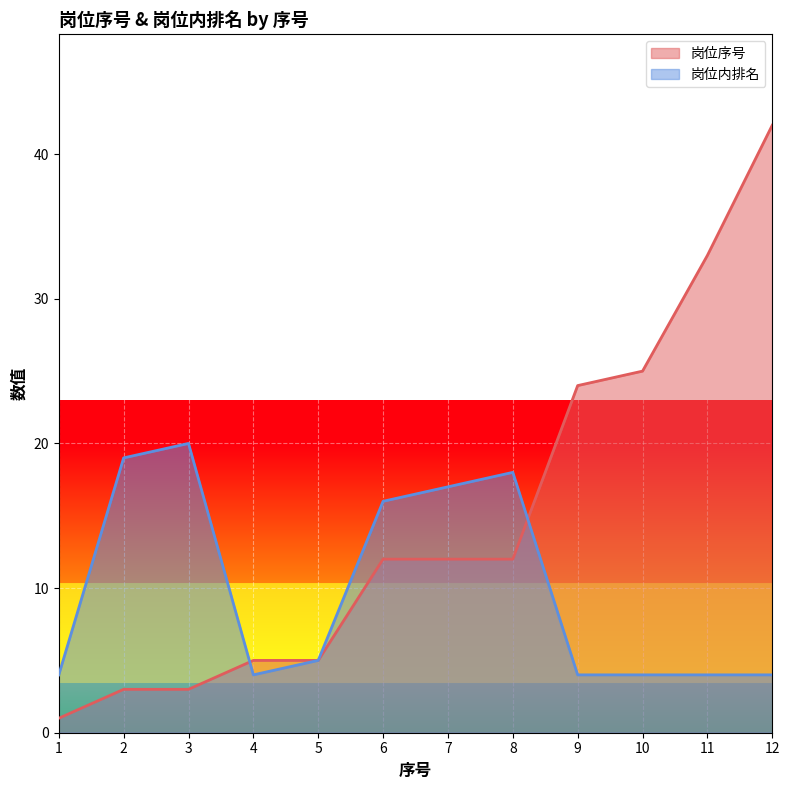

What value does the 岗位序号 series have at 4, to the nearest 5?

5